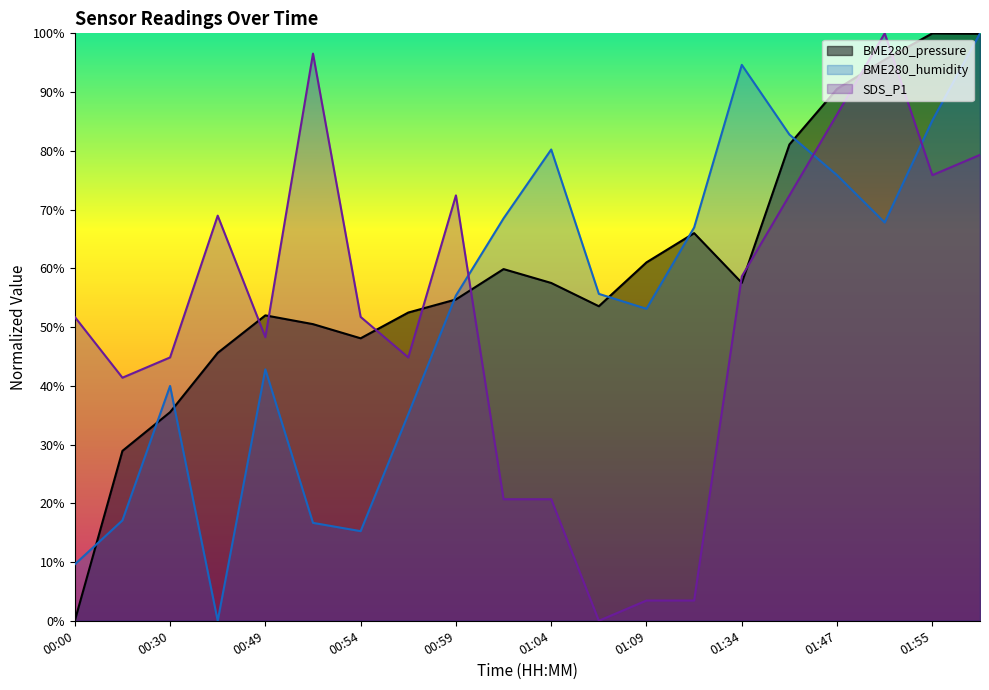

Where is the first local maximum for BME280_pressure?

00:49